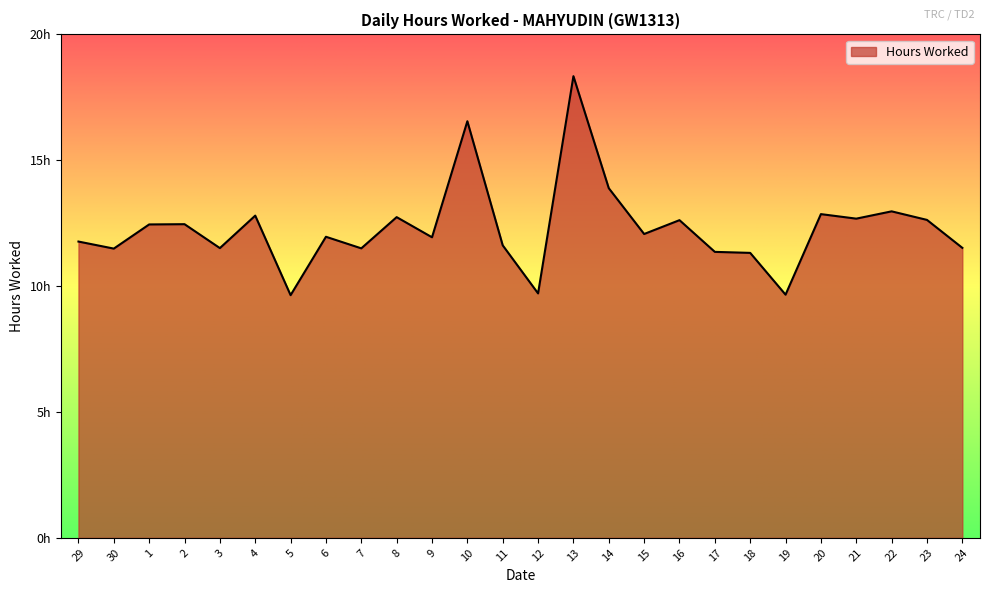

Does the chart display data point markers on the line(s)?

No